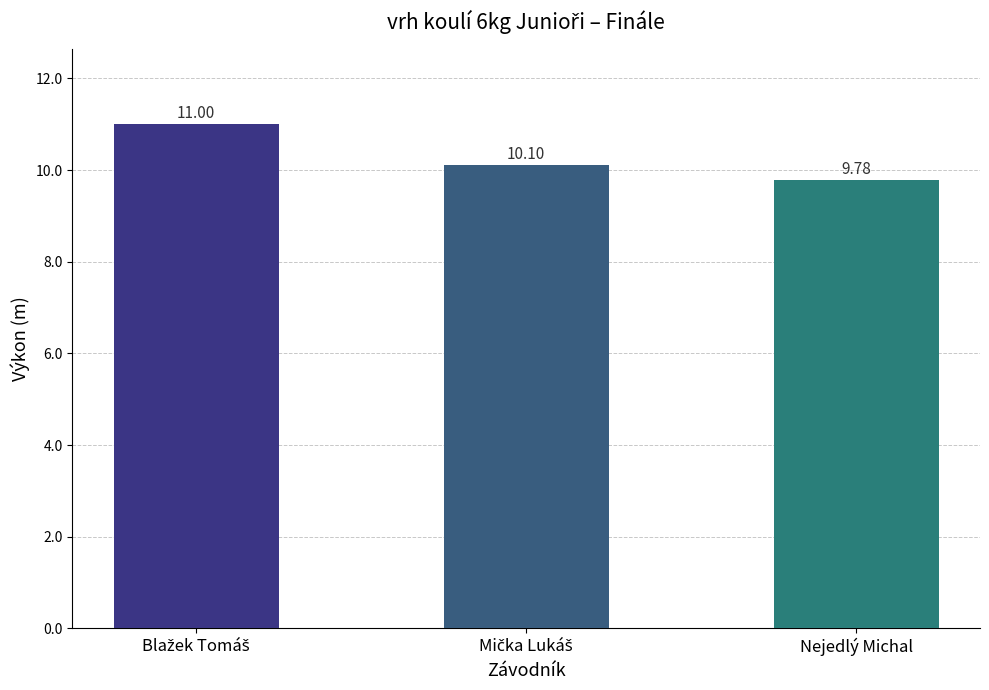

What is the maximum value shown in the chart?

11.0